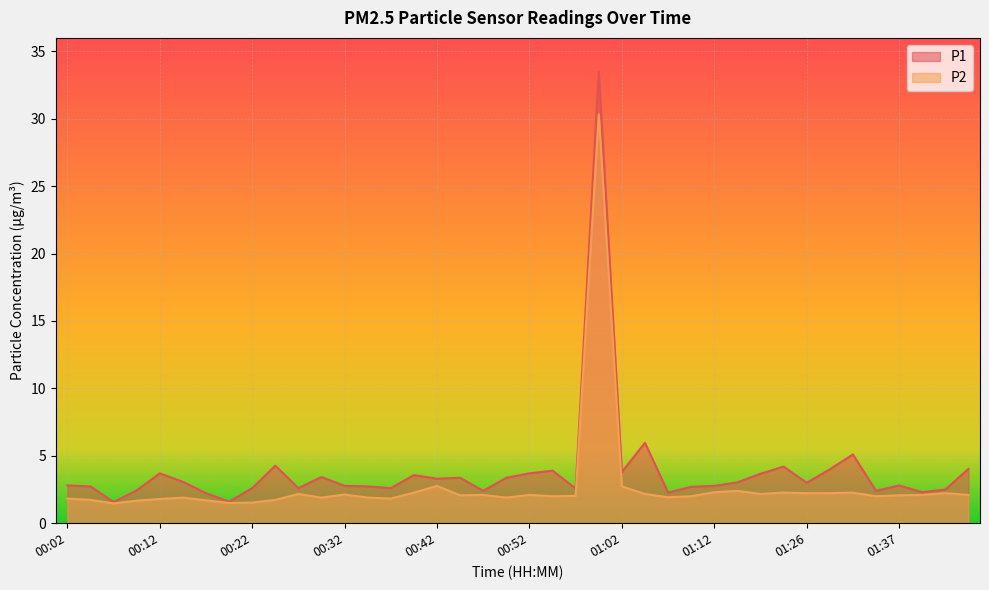

What value does the P1 series have at 00:22?

2.6